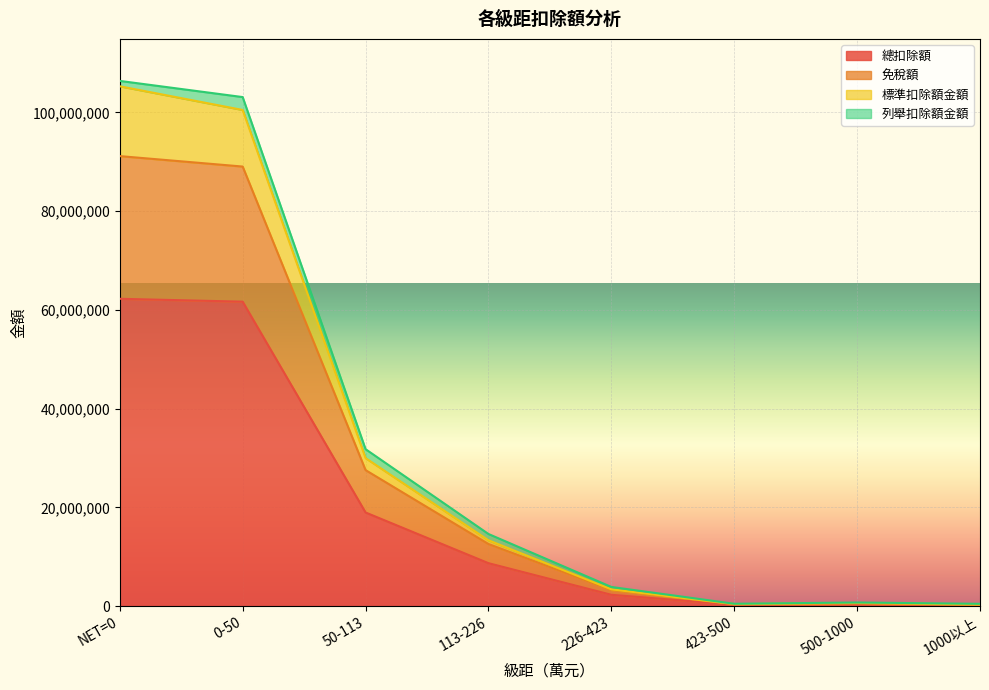

Is the value of 總扣除額 at NET=0 greater than the value of 免稅額 at 226-423?

Yes